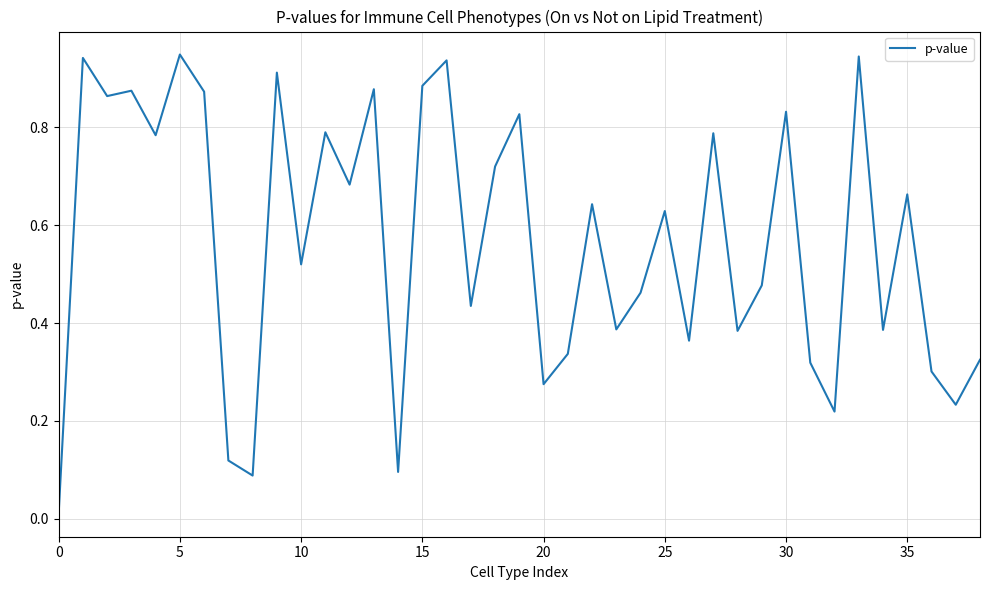

What is the difference between the maximum and minimum values?

0.9